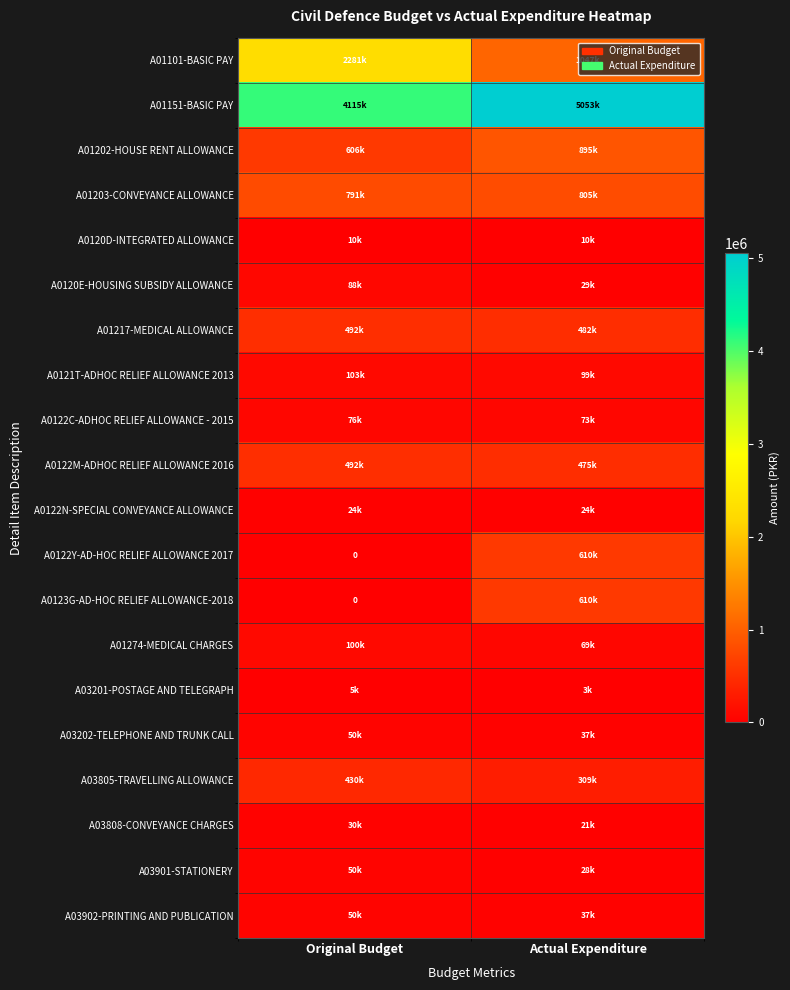

Which label corresponds to the smallest value in the chart?

Original Budget